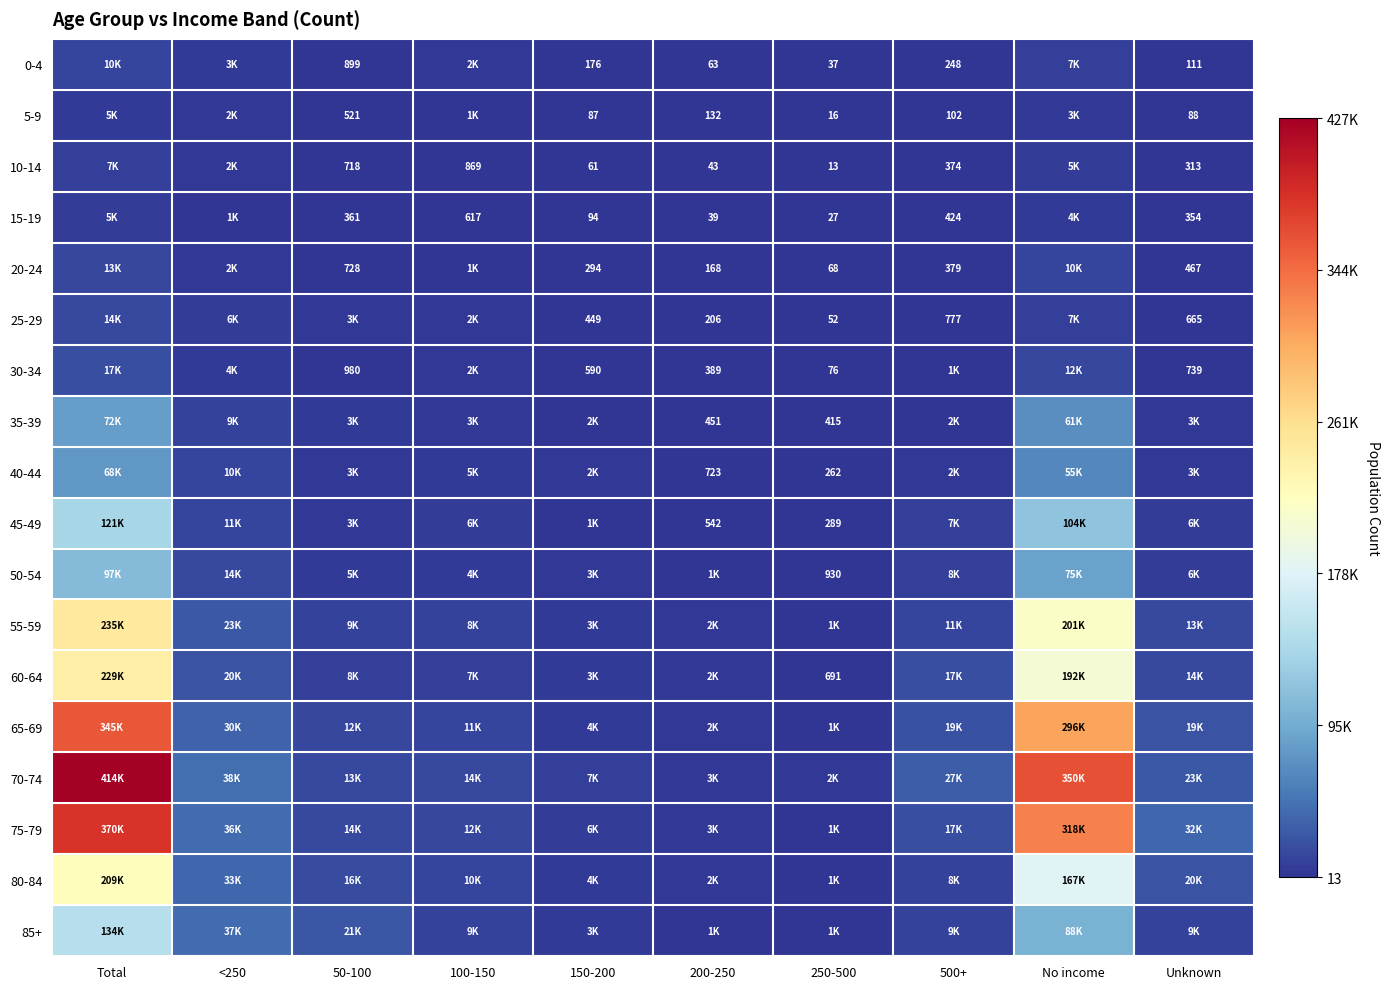

Is it true that 20-24 equals 0.0 at Unknown?

False